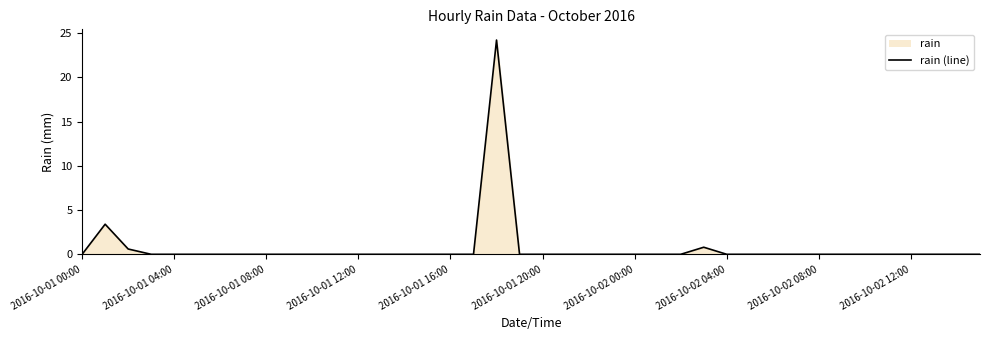

What is the sum of all values?

29.0